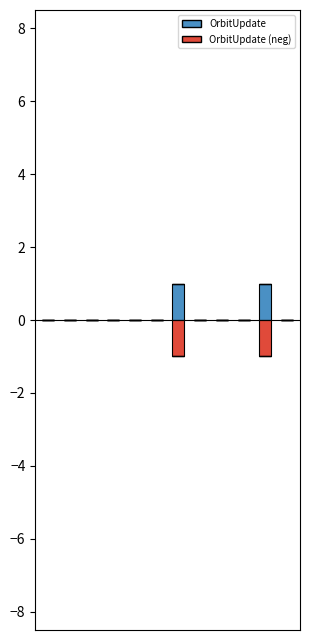

What is the difference between the maximum and second lowest values in the OrbitUpdate series?

1